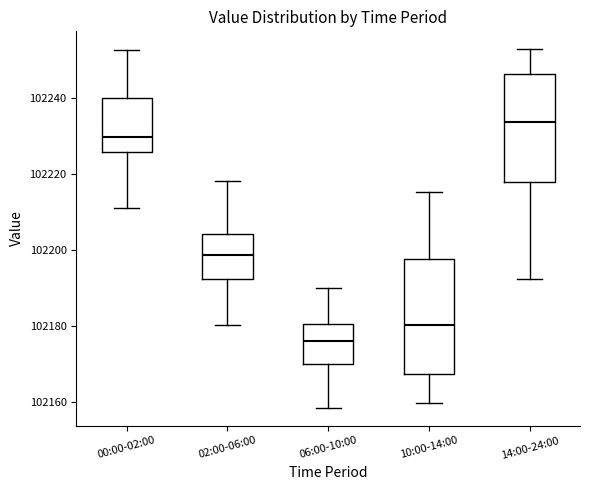

Which box has the lowest median line?

06:00-10:00